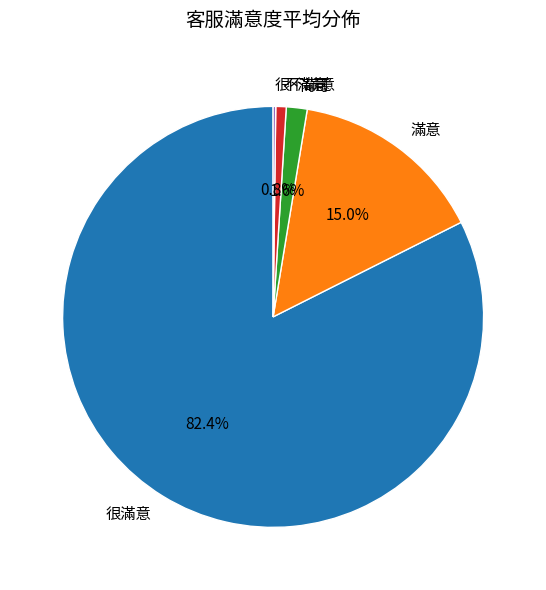

What percentage do 不滿意 and 很滿意 together represent?

83.2%